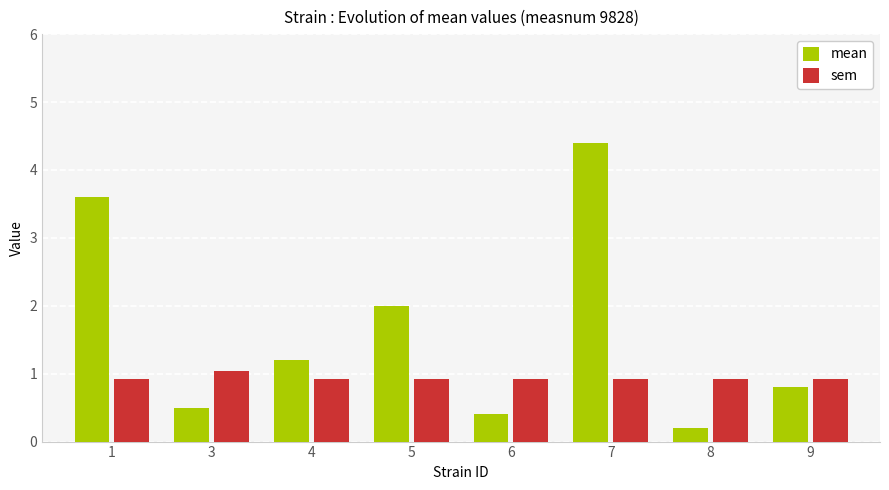

Rank the series by their average value, from lowest to highest.

sem, mean